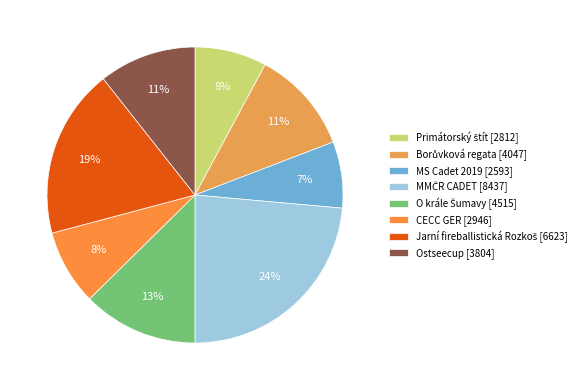

How many segments does this pie chart have?

8